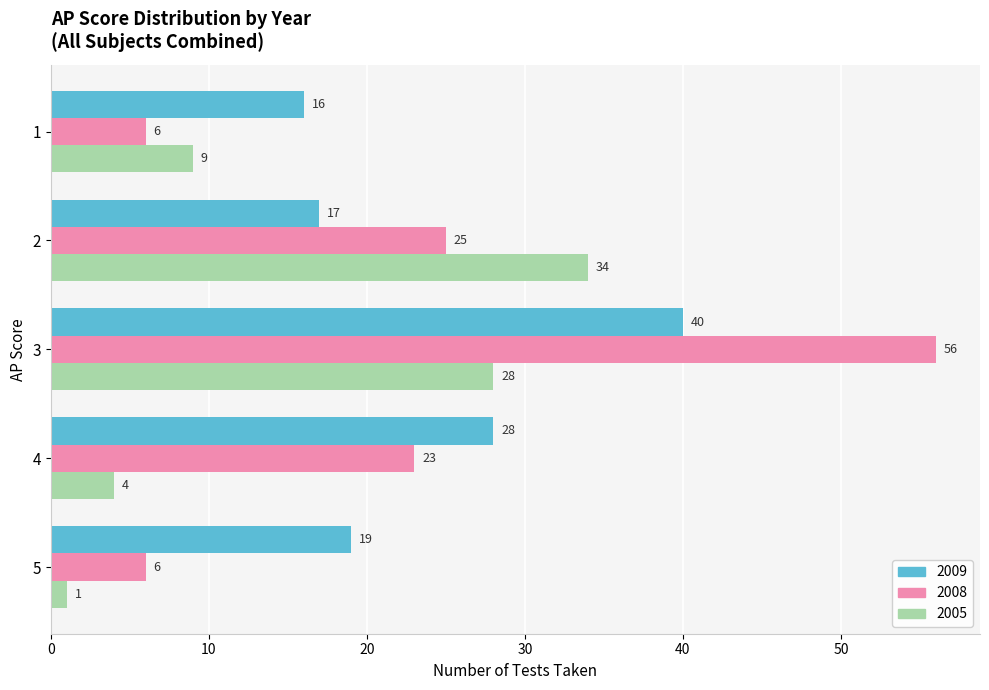

Count the number of data series in this chart.

3